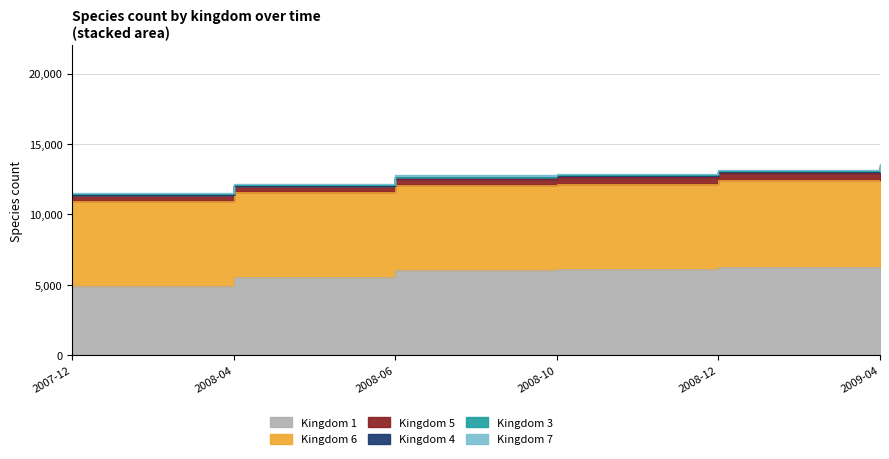

Does the chart have visible grid lines?

Yes